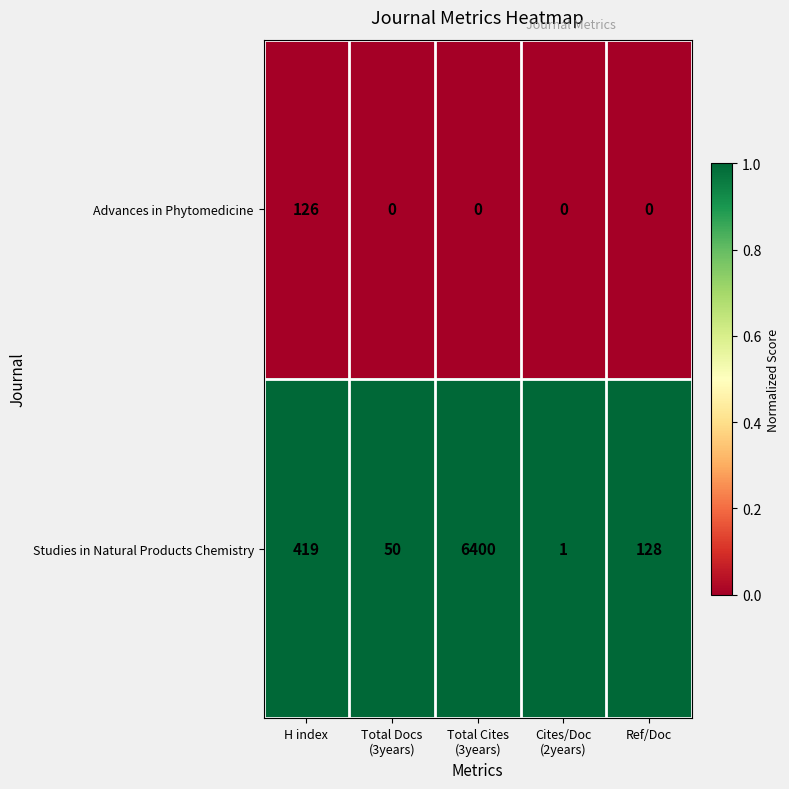

At which category does the chart reach its peak across all series?

Total Cites
(3years)